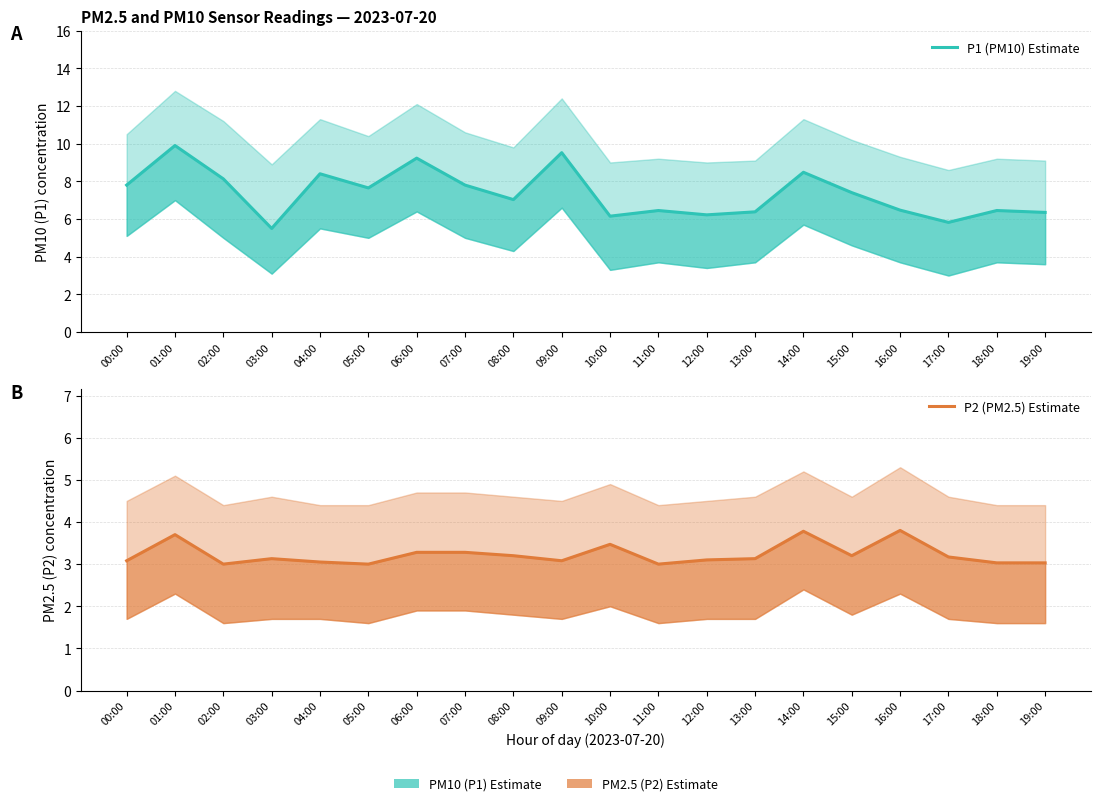

How many distinct data groups are displayed?

2